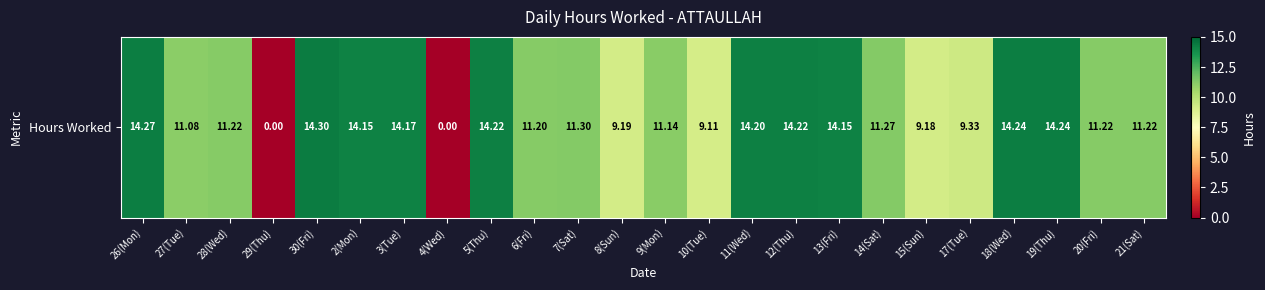

Reading left to right, extract all data points from this chart.

26(Mon)=14.3	27(Tue)=11.1	28(Wed)=11.2	29(Thu)=0.0	30(Fri)=14.3	2(Mon)=14.2	3(Tue)=14.2	4(Wed)=0.0	5(Thu)=14.2	6(Fri)=11.2	7(Sat)=11.3	8(Sun)=9.2	9(Mon)=11.1	10(Tue)=9.1	11(Wed)=14.2	12(Thu)=14.2	13(Fri)=14.2	14(Sat)=11.3	15(Sun)=9.2	17(Tue)=9.3	18(Wed)=14.2	19(Thu)=14.2	20(Fri)=11.2	21(Sat)=11.2